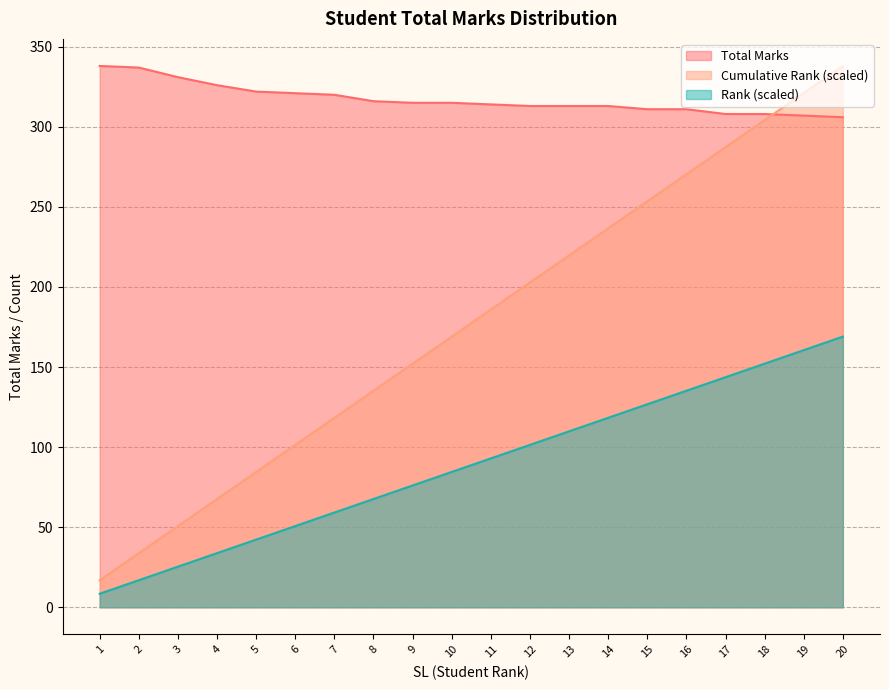

What is the difference between the maximum and minimum values in the Rank series?

160.6